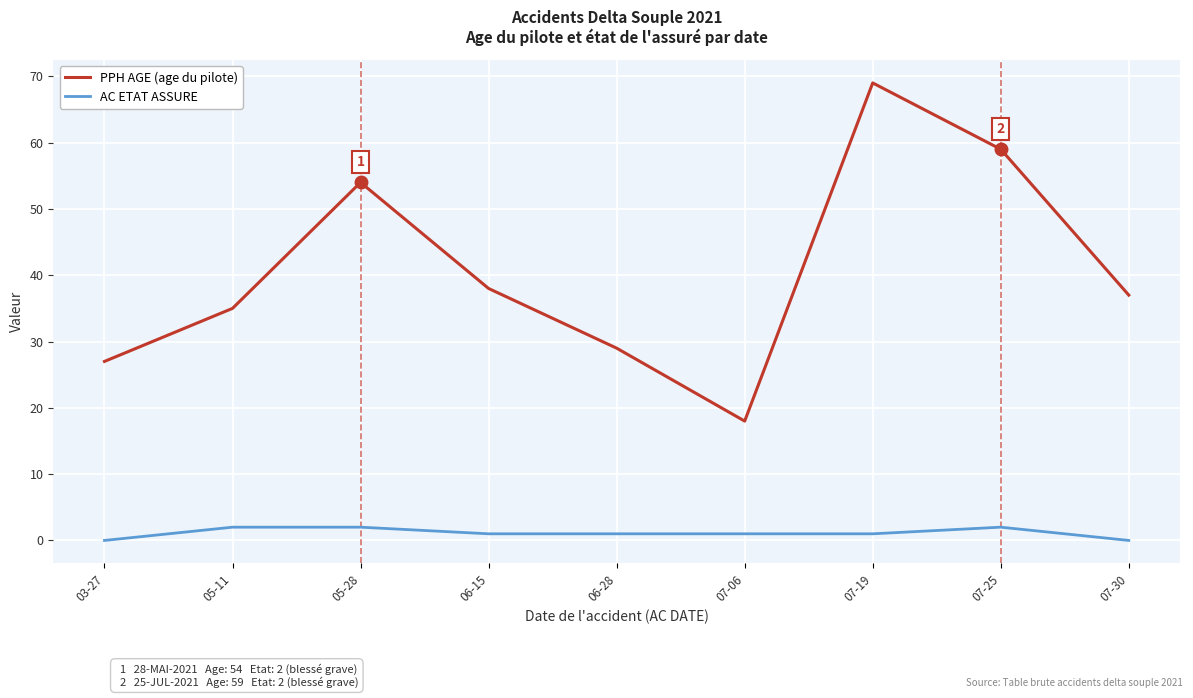

What is the difference between the maximum and minimum values in the PPH AGE (age du pilote) series?

51